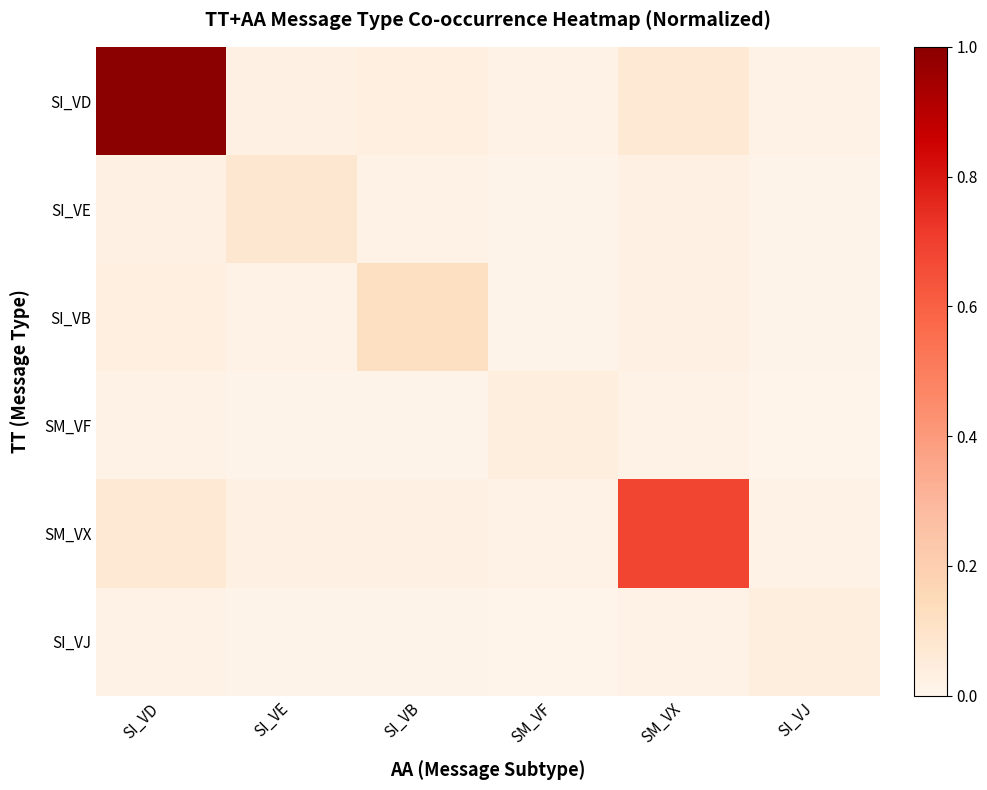

What is the spread (max minus min) of values at SI_VB?

0.1